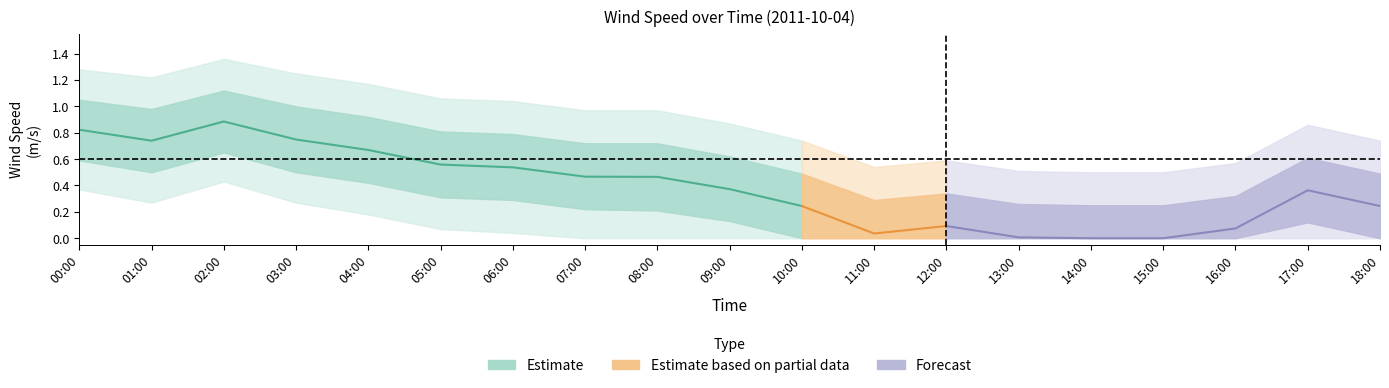

Does the chart display data point markers on the line(s)?

No